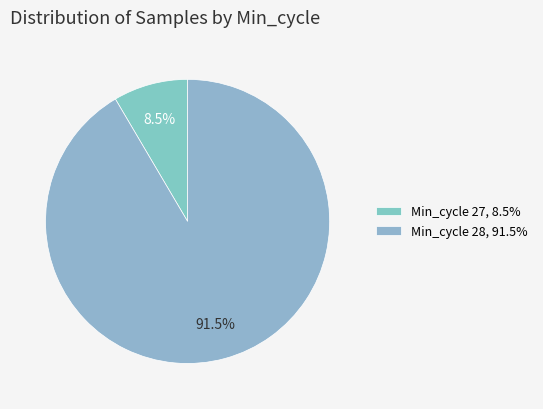

How many segments does this pie chart have?

2